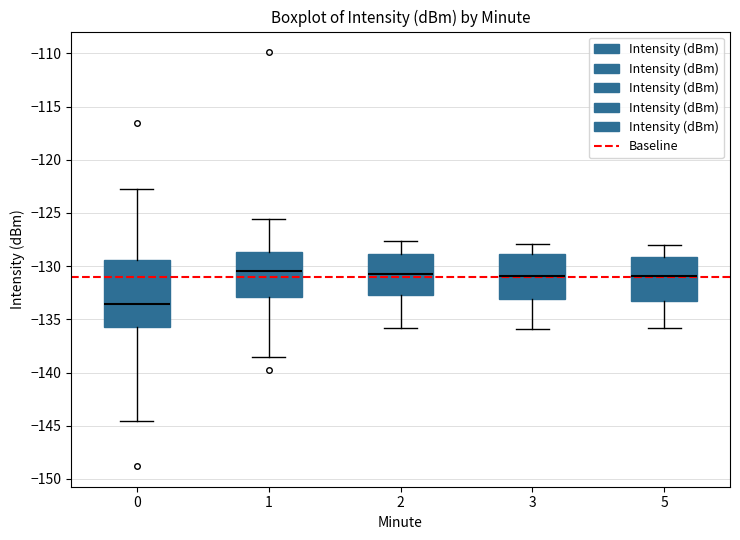

Reading left to right, read every box against the y-axis: the position of its median line, the range the box covers, and the ends of its whiskers. The values are not printed on the chart, so give them approximately, as read against the axis.

0: median -133.5, box -135.5 to -129.5, whiskers -144.5 to -122.5
1: median -130.5, box -133.0 to -128.5, whiskers -138.5 to -125.5
2: median -130.5, box -132.5 to -129.0, whiskers -136.0 to -127.5
3: median -131.0, box -133.0 to -129.0, whiskers -136.0 to -128.0
5: median -131.0, box -133.5 to -129.0, whiskers -136.0 to -128.0